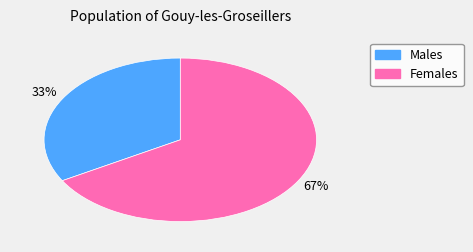

What is the ratio of the value at Males to the value at Females?

0.5